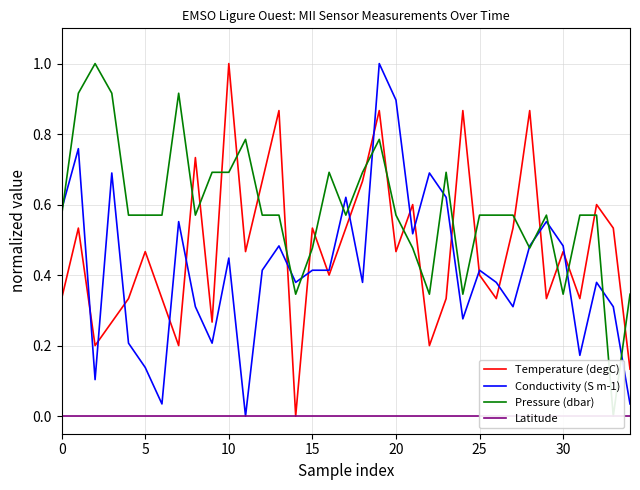

What is the difference between the maximum and minimum values in the Pressure (dbar) series?

1.0